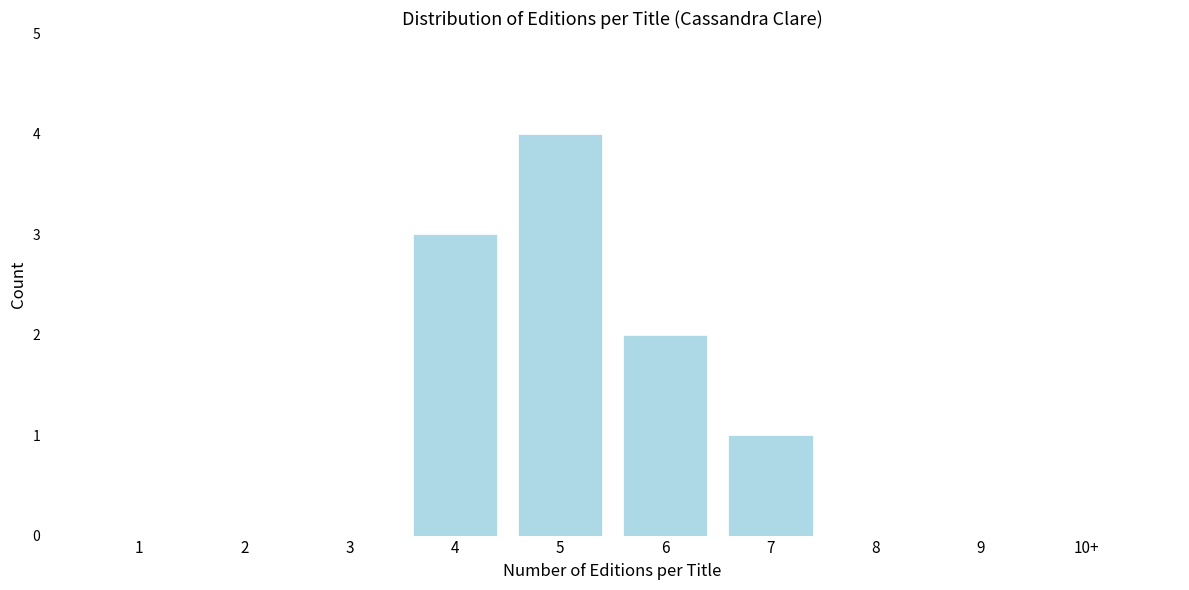

Reading left to right, what are all the values shown in this chart?

1=0	2=0	3=0	4=3	5=4	6=2	7=1	8=0	9=0	10+=0